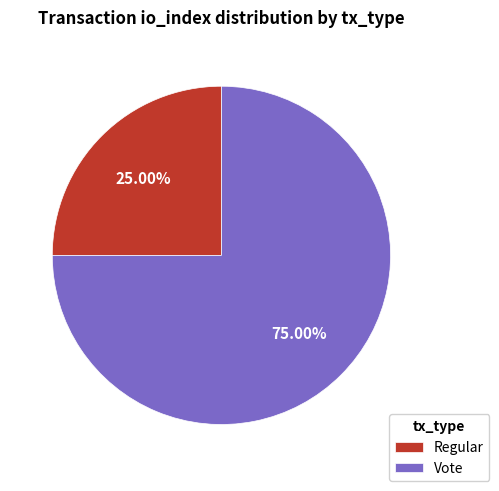

Which category has the smallest portion of the pie?

Regular